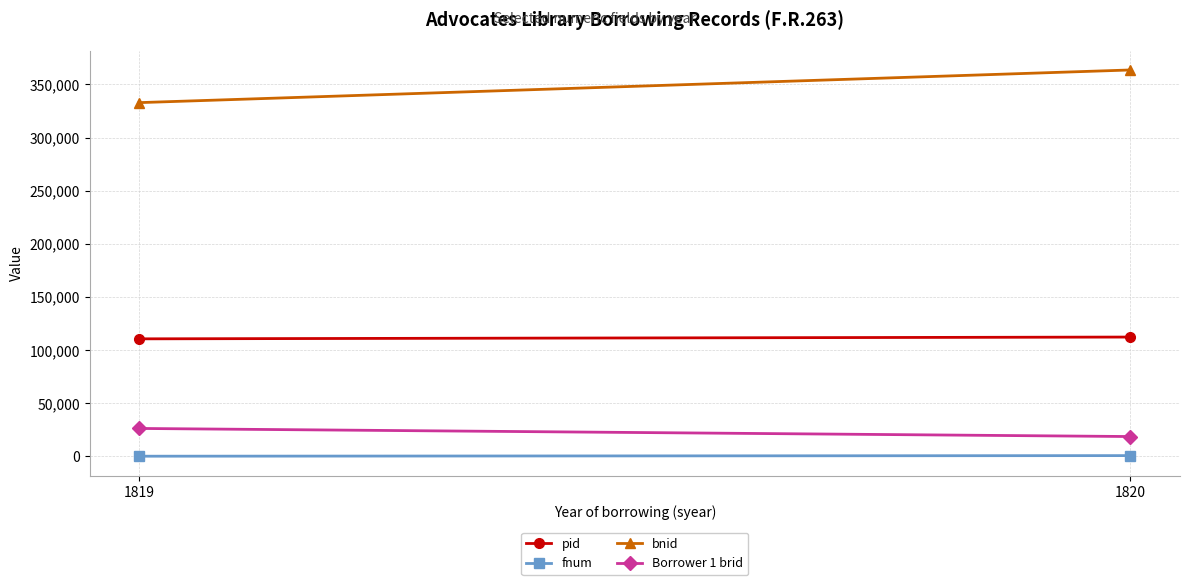

Which category has the lowest value across all series?

1819